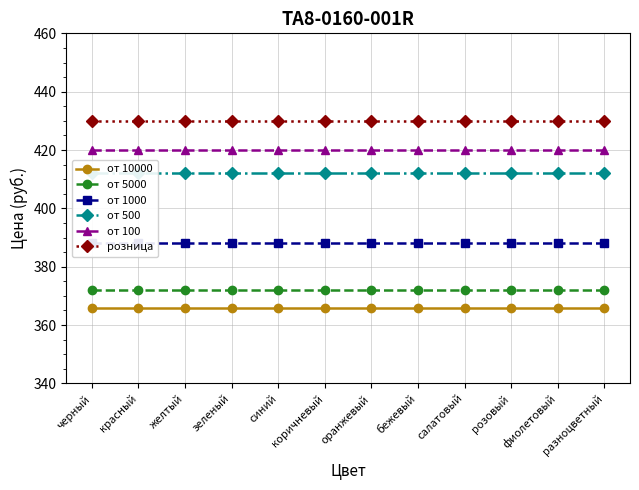

Which series changed the most between оранжевый and бежевый?

от 10000